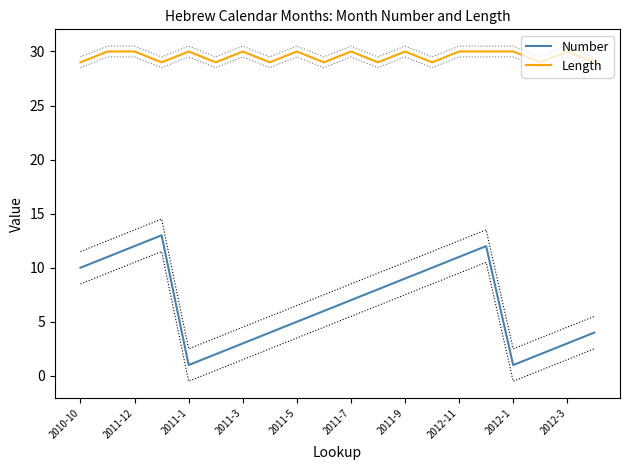

What is the maximum value for Number?

13